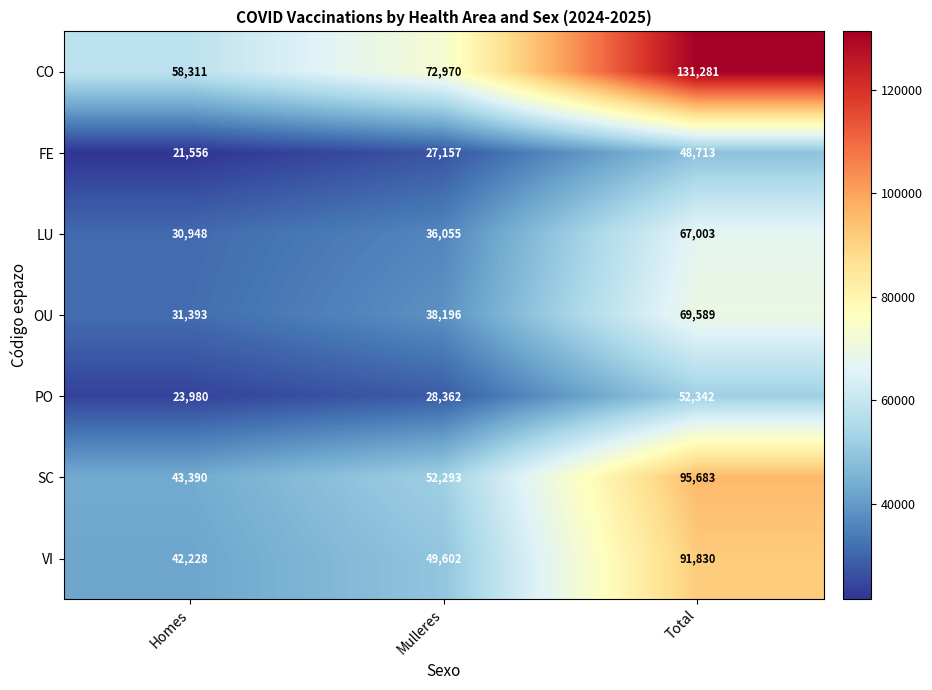

What is the average value of the SC series?

63789